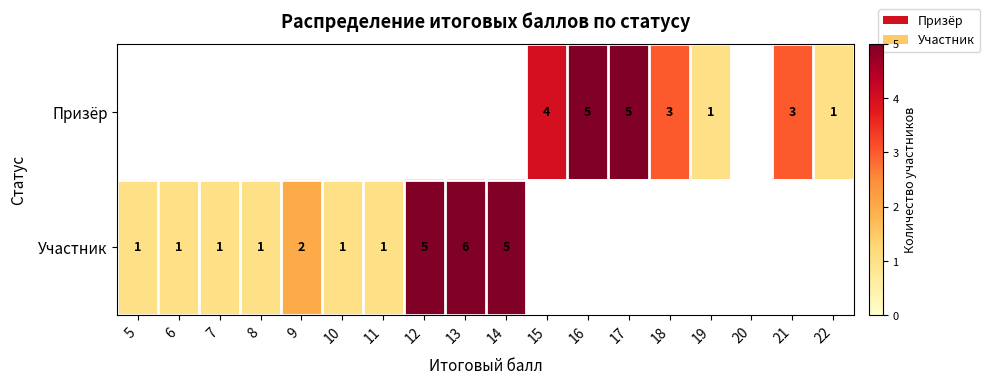

Is it true that Участник equals 0.6 at 10?

False